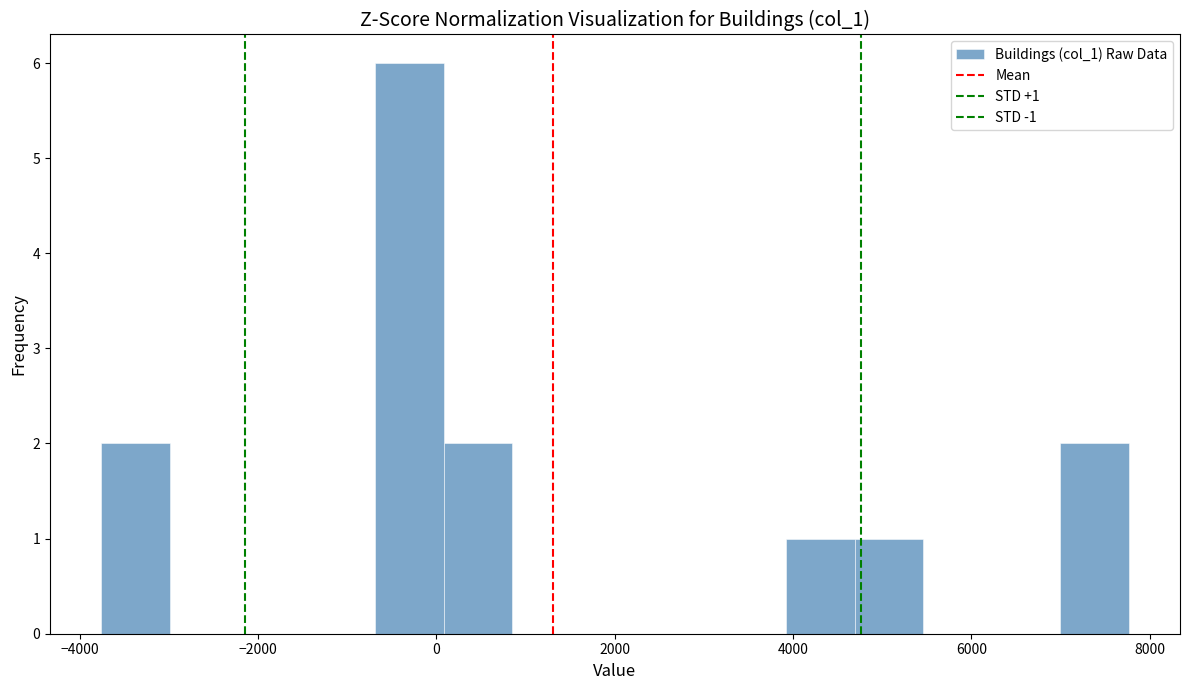

Around what value on the x-axis is the tallest bar? Give the approximate position of its centre, as read against the axis.

-400